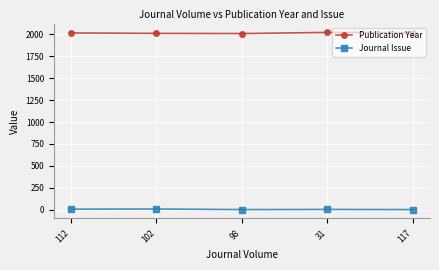

True or false: Journal Issue has more than 0 points higher than both neighbors.

True